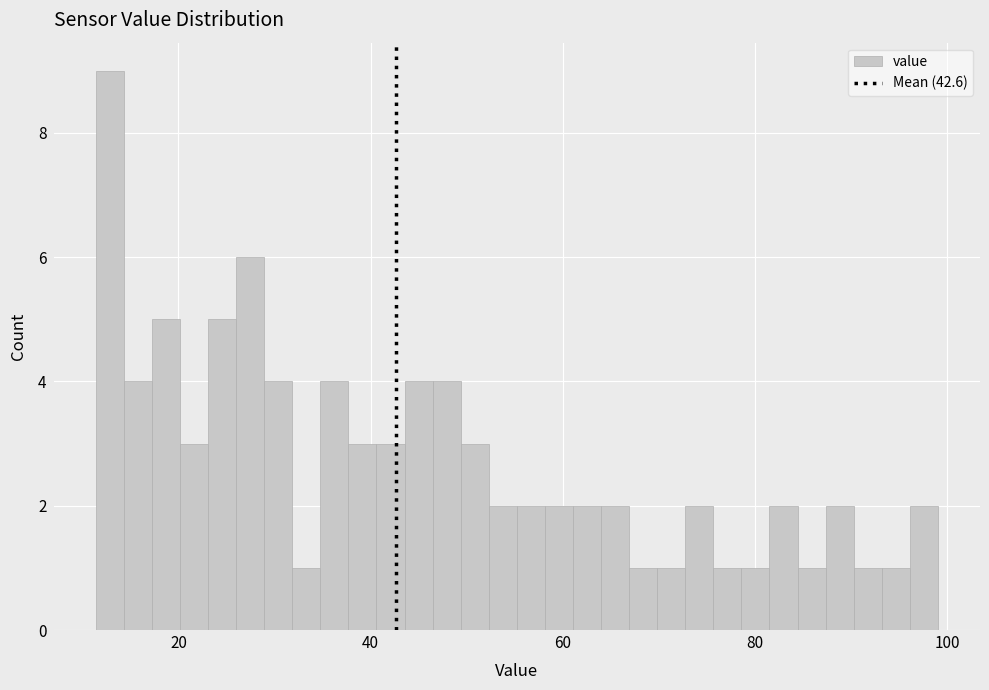

Read against the x-axis, roughly where is the centre of the tallest bar?

12